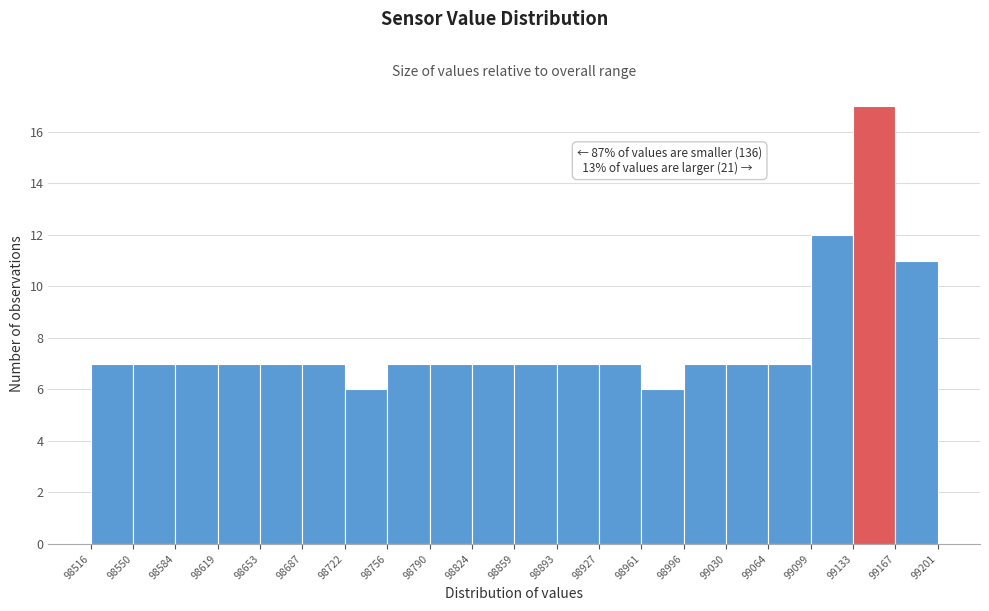

Over which range of the x-axis is the bar tallest?

99133 to 99167